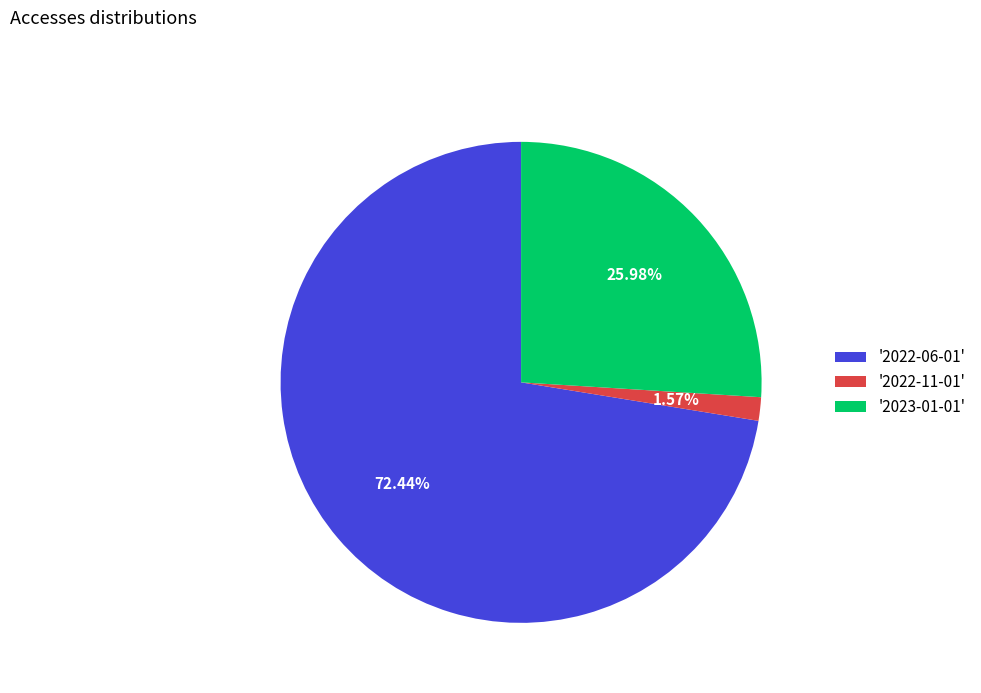

Is there a majority slice in this chart?

Yes